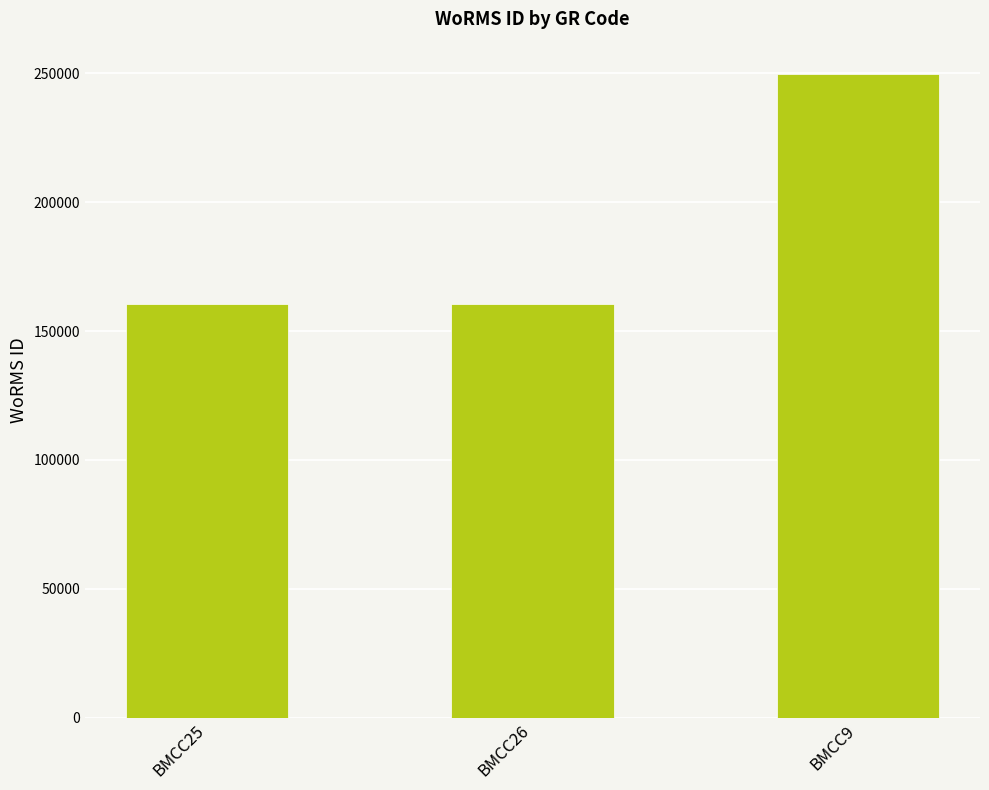

What is the label of the 3rd bar from the left?

BMCC9